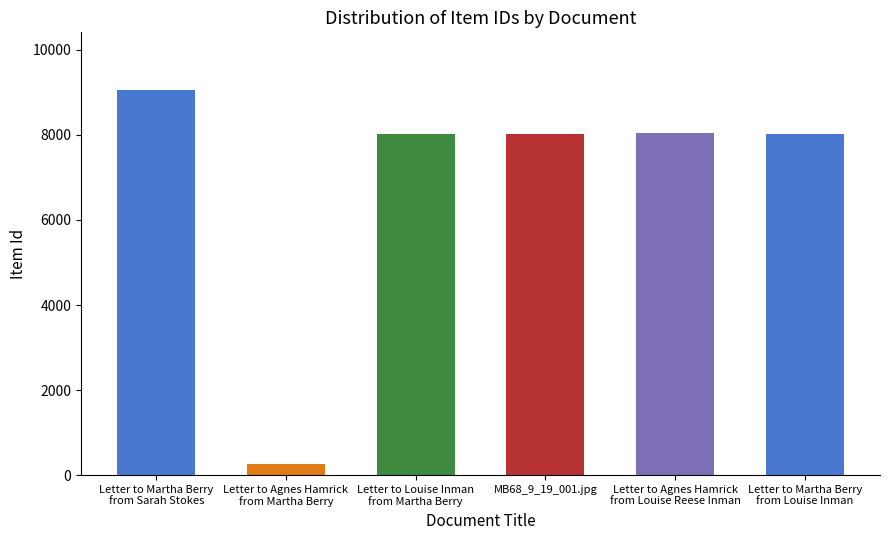

Are the bars horizontal?

No